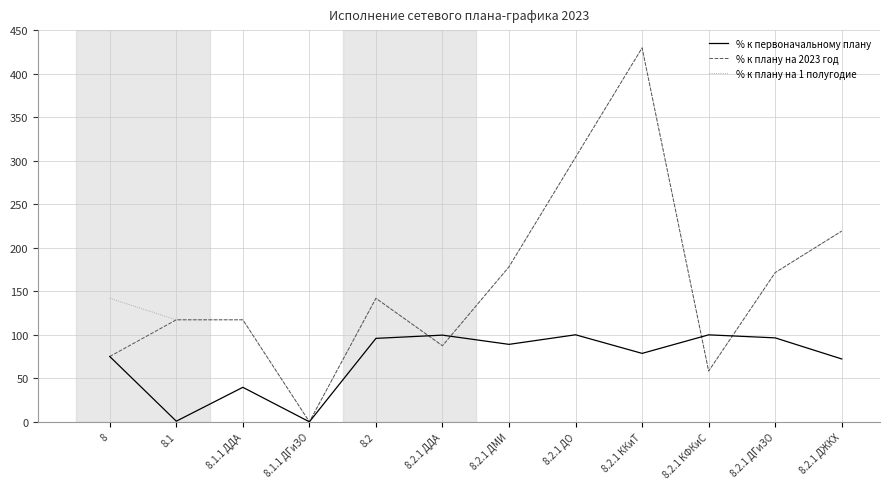

At which category does the chart reach its peak across all series?

8.2.1 ККиТ